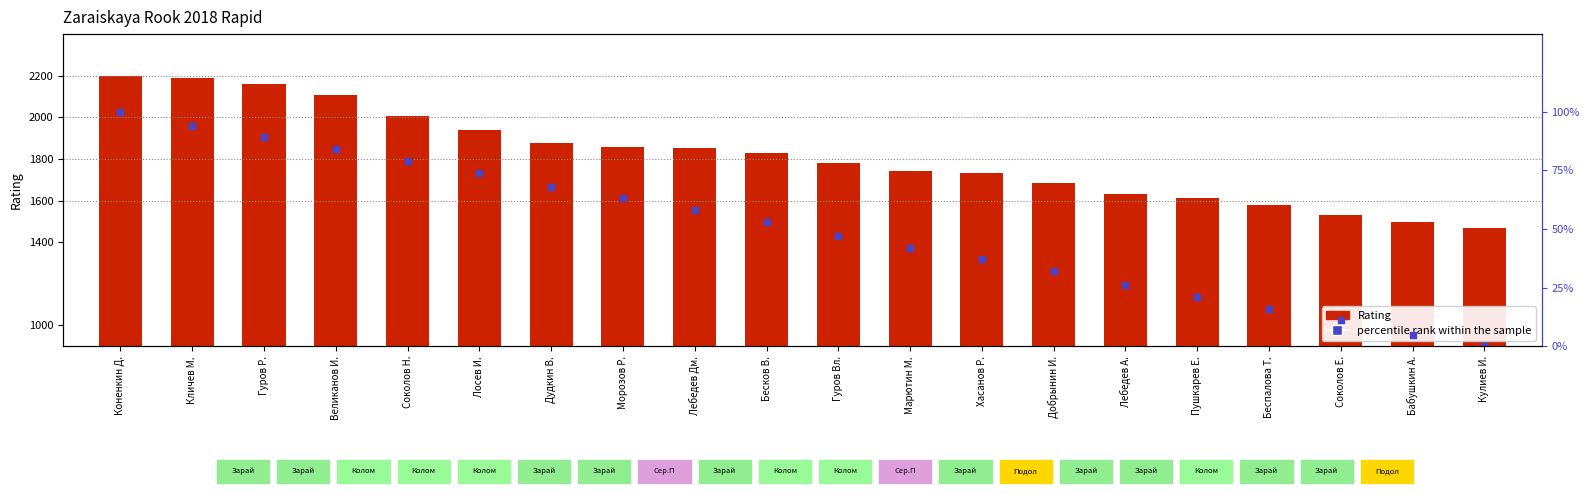

What is the total value across all series at Гуров Вл.?

1826